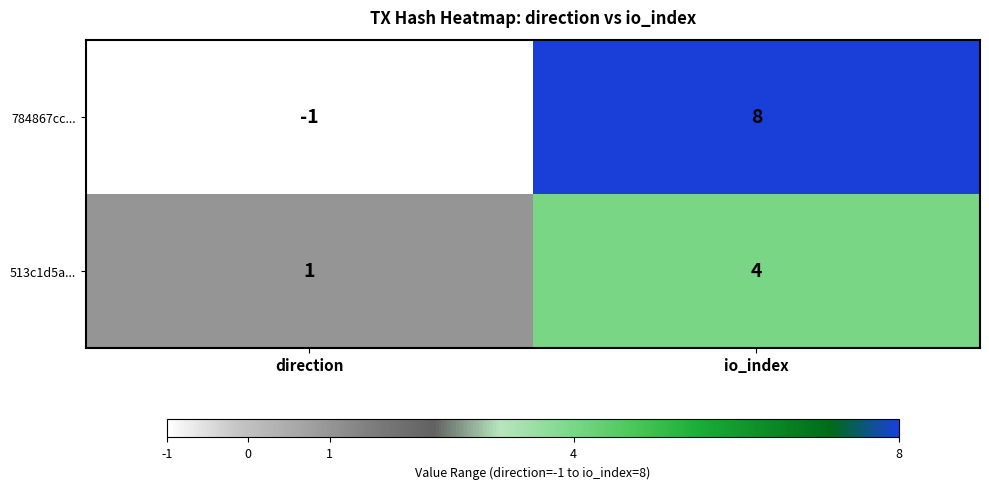

At which label does 784867cc... reach its peak?

io_index